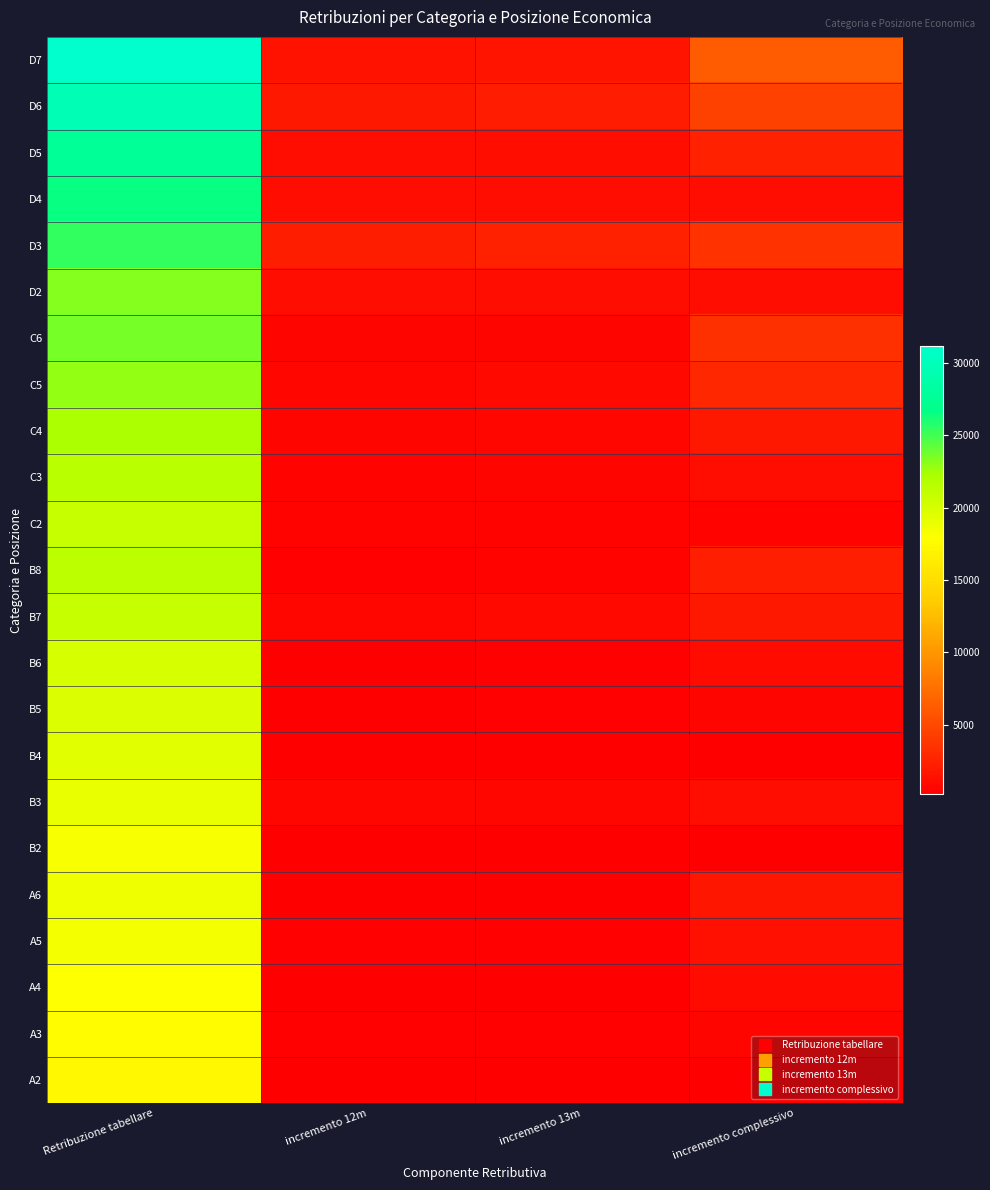

Reading left to right, list all the values displayed in this chart.

D7: Retribuzione tabellare=31138.8	incremento 12m=1500.0	incremento 13m=1625.0	incremento complessivo=6160.9
D6: Retribuzione tabellare=29638.8	incremento 12m=1915.1	incremento 13m=2074.7	incremento complessivo=4535.9
D5: Retribuzione tabellare=27723.7	incremento 12m=1184.8	incremento 13m=1283.6	incremento complessivo=2461.2
D4: Retribuzione tabellare=26538.9	incremento 12m=1087.0	incremento 13m=1177.6	incremento complessivo=1177.6
D3: Retribuzione tabellare=25451.9	incremento 12m=2231.8	incremento 13m=2417.8	incremento complessivo=3592.8
D2: Retribuzione tabellare=23220.0	incremento 12m=1084.6	incremento 13m=1175.0	incremento complessivo=1175.0
C6: Retribuzione tabellare=23543.2	incremento 12m=640.0	incremento 13m=693.3	incremento complessivo=3465.7
C5: Retribuzione tabellare=22903.2	incremento 12m=817.1	incremento 13m=885.2	incremento complessivo=2772.4
C4: Retribuzione tabellare=22086.1	incremento 12m=676.3	incremento 13m=732.6	incremento complessivo=1887.2
C3: Retribuzione tabellare=21409.8	incremento 12m=580.6	incremento 13m=628.9	incremento complessivo=1154.6
C2: Retribuzione tabellare=20829.3	incremento 12m=485.2	incremento 13m=525.6	incremento complessivo=525.6
B8: Retribuzione tabellare=21248.2	incremento 12m=460.0	incremento 13m=498.3	incremento complessivo=2366.5
B7: Retribuzione tabellare=20788.2	incremento 12m=769.1	incremento 13m=833.2	incremento complessivo=1868.1
B6: Retribuzione tabellare=20019.1	incremento 12m=349.2	incremento 13m=378.3	incremento complessivo=1034.9
B5: Retribuzione tabellare=19669.9	incremento 12m=326.6	incremento 13m=353.8	incremento complessivo=656.6
B4: Retribuzione tabellare=19343.3	incremento 12m=279.5	incremento 13m=302.8	incremento complessivo=302.8
B3: Retribuzione tabellare=19063.8	incremento 12m=729.9	incremento 13m=790.7	incremento complessivo=1115.5
B2: Retribuzione tabellare=18333.9	incremento 12m=299.9	incremento 13m=324.8	incremento complessivo=324.8
A6: Retribuzione tabellare=18662.0	incremento 12m=320.0	incremento 13m=346.7	incremento complessivo=1734.4
A5: Retribuzione tabellare=18342.0	incremento 12m=371.4	incremento 13m=402.4	incremento complessivo=1387.8
A4: Retribuzione tabellare=17970.5	incremento 12m=314.0	incremento 13m=340.1	incremento complessivo=985.4
A3: Retribuzione tabellare=17656.6	incremento 12m=366.2	incremento 13m=396.8	incremento complessivo=645.2
A2: Retribuzione tabellare=17290.3	incremento 12m=229.3	incremento 13m=248.5	incremento complessivo=248.5